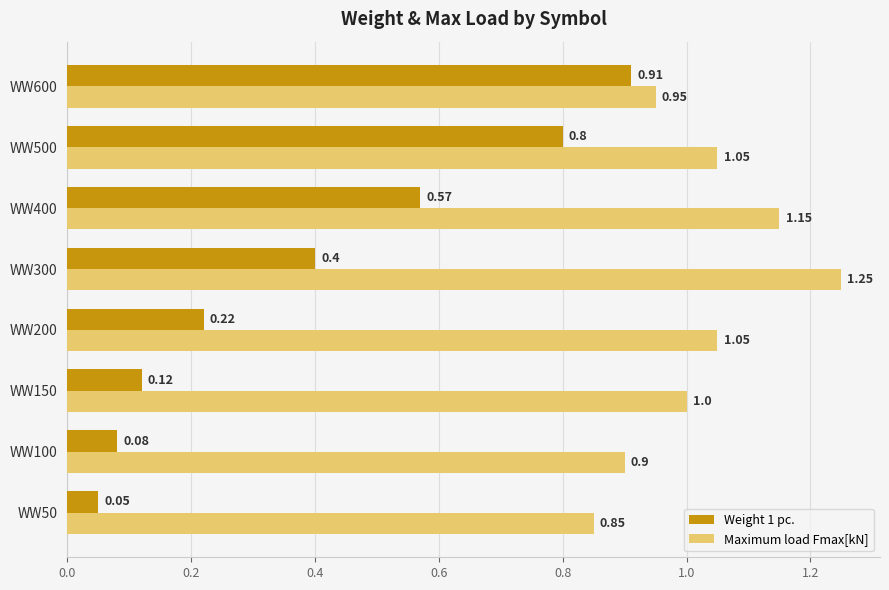

Which series has the widest spread of values?

Weight 1 pc.